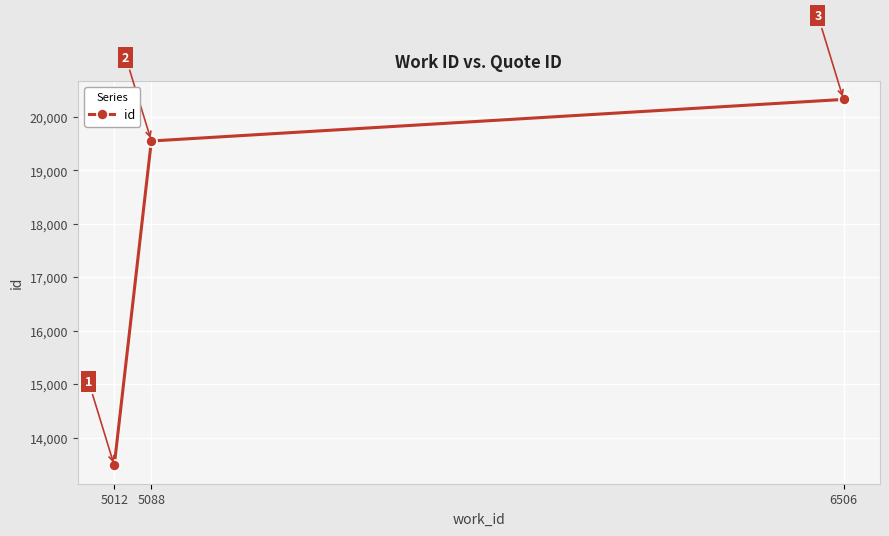

Rank the categories by value from highest to lowest.

6506, 5088, 5012